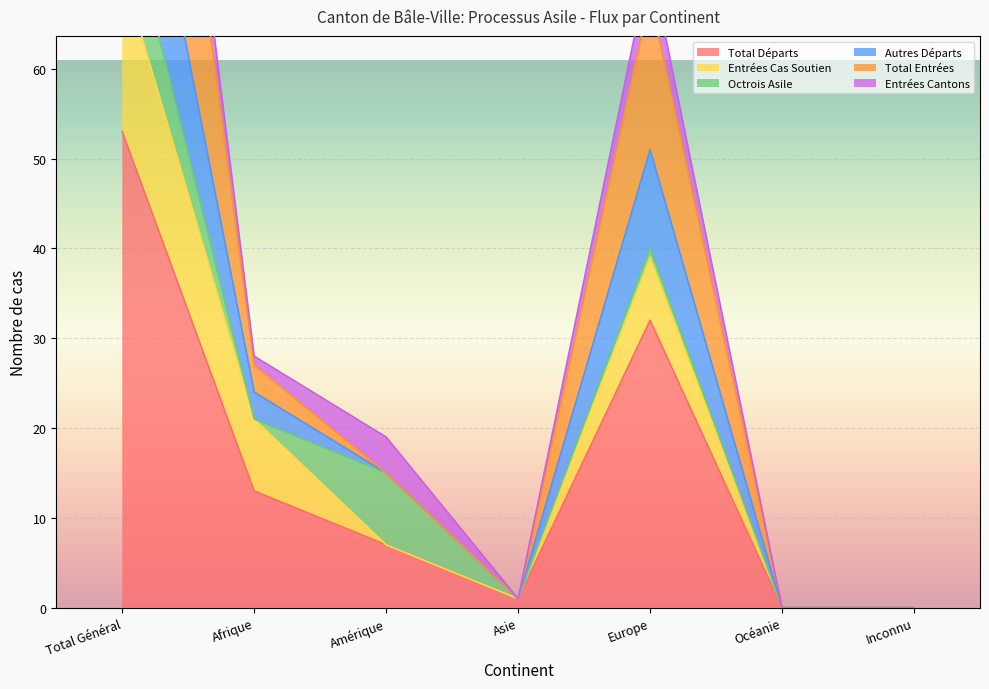

The value of Total Départs at Inconnu is 0. True or false?

True